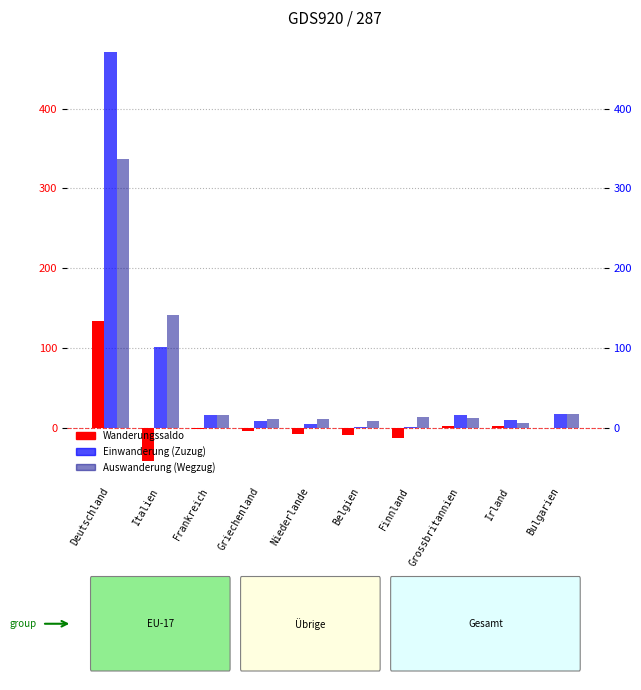

How many data points in Einwanderung (Zuzug) are above 16?

3